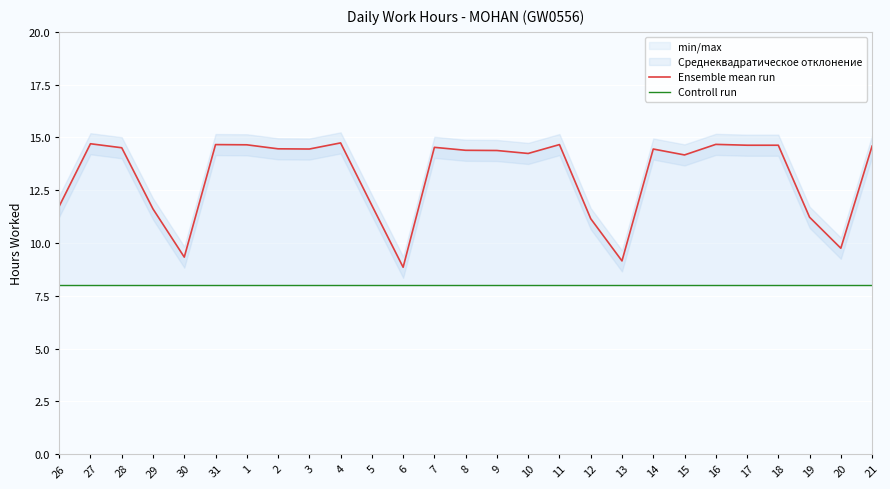

Is the value of Ensemble mean run at 13 greater than the value of Controll run at 3?

Yes